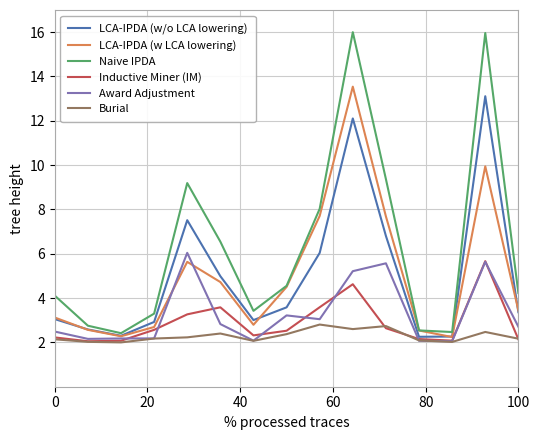

Does the chart display data point markers on the line(s)?

No